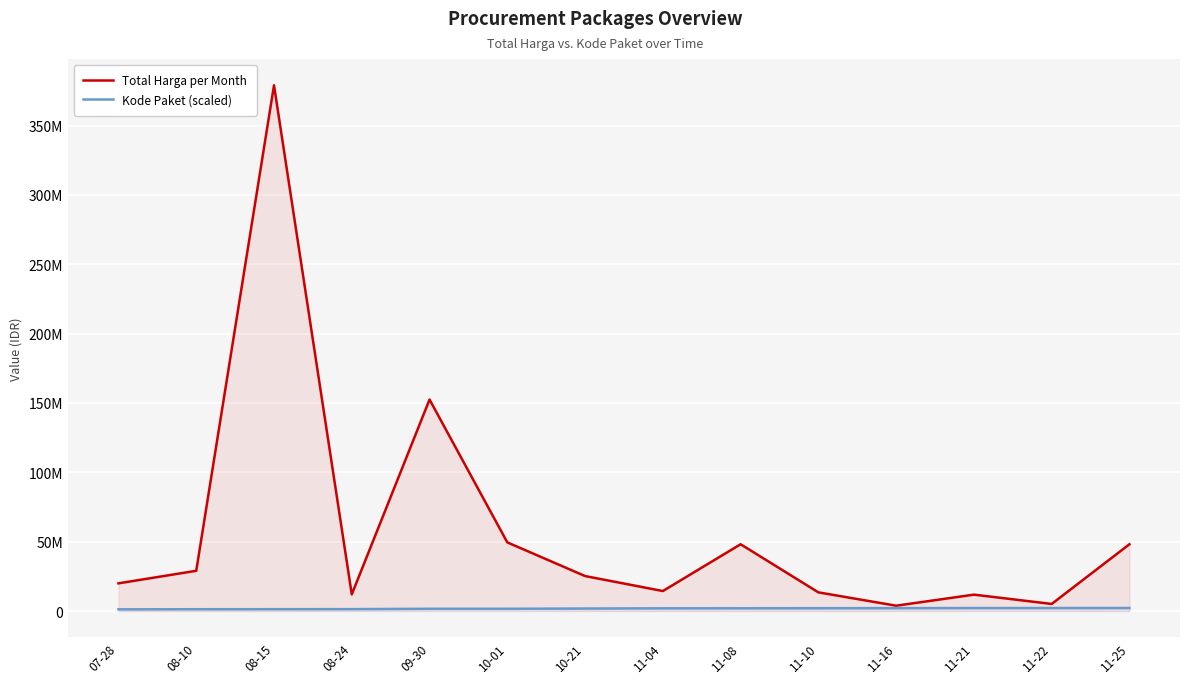

Reading left to right, transcribe all the data shown in this chart.

Total Harga per Month: 07-28=19950000	08-10=29000000	08-15=379075000	08-24=12000000	09-30=152477000	10-01=49478000	10-21=25200000	11-04=14400000	11-08=48140000	11-10=13442000	11-16=3825000	11-21=11800000	11-22=5093000	11-25=48140000
Kode Paket (scaled): 07-28=1205257	08-10=1279649	08-15=1308563	08-24=1354517	09-30=1597005	10-01=1602603	10-21=1788370	11-04=1935089	11-08=1980186	11-10=2011140	11-16=2065183	11-21=2121450	11-22=2139573	11-25=2174549